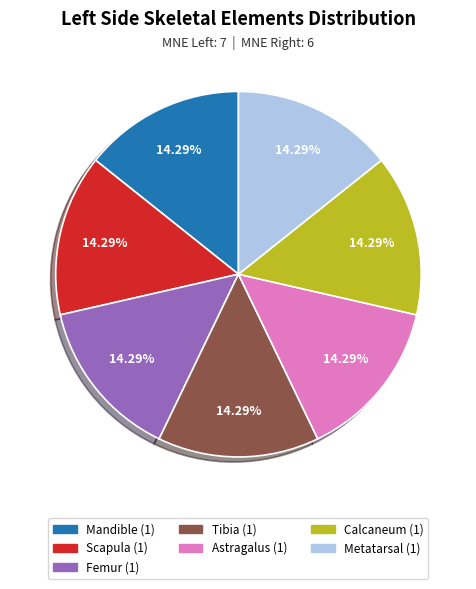

Does any single category account for the majority?

No